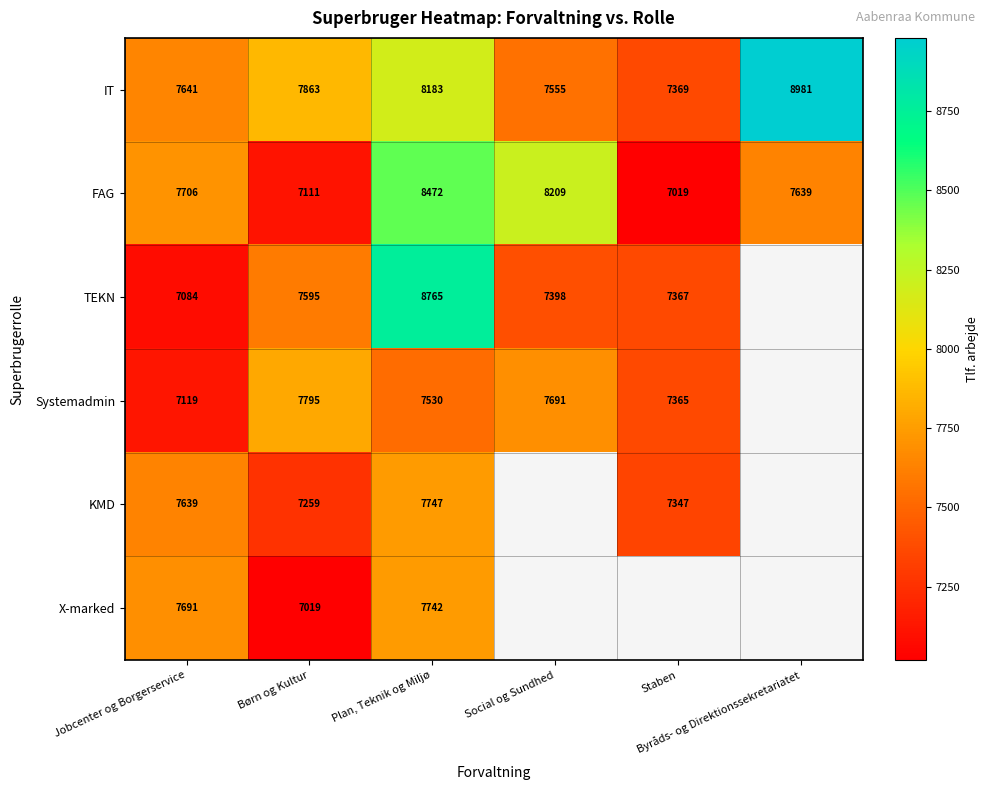

What is the greatest value displayed?

8981.0